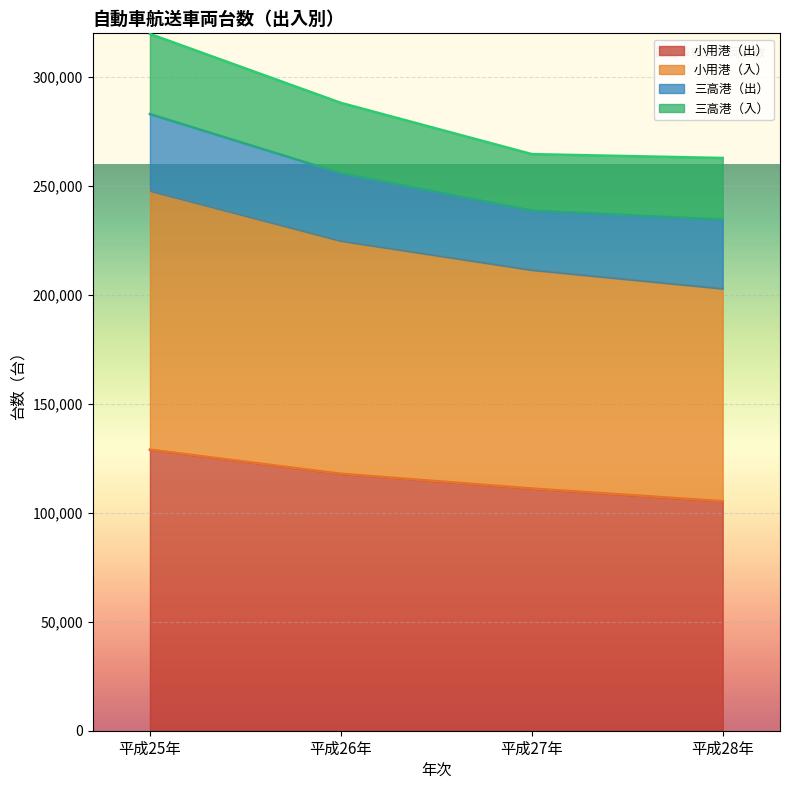

What is the minimum value for 小用港（出）?

105314